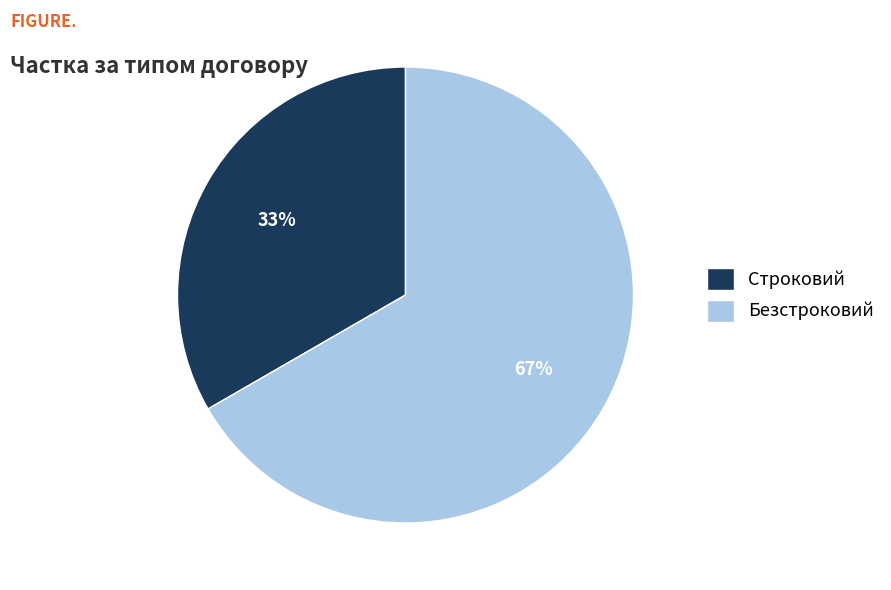

Is the sum of Строковий and Безстроковий greater than half?

Yes